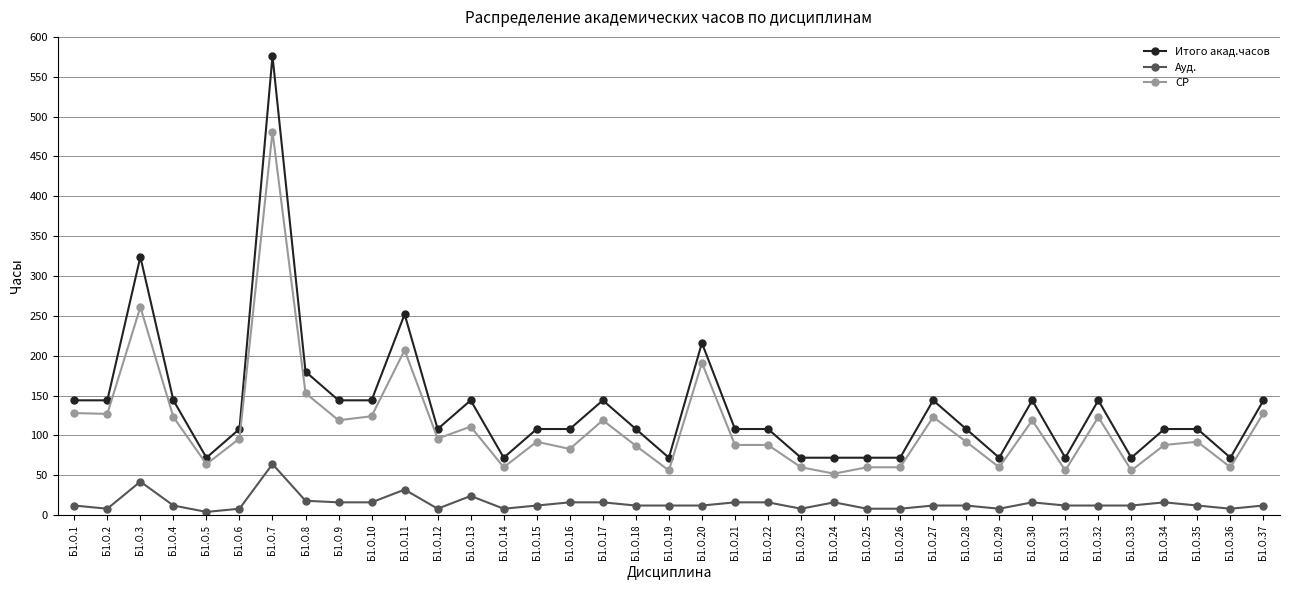

Where is the first local maximum for Ауд.?

Б1.О.3